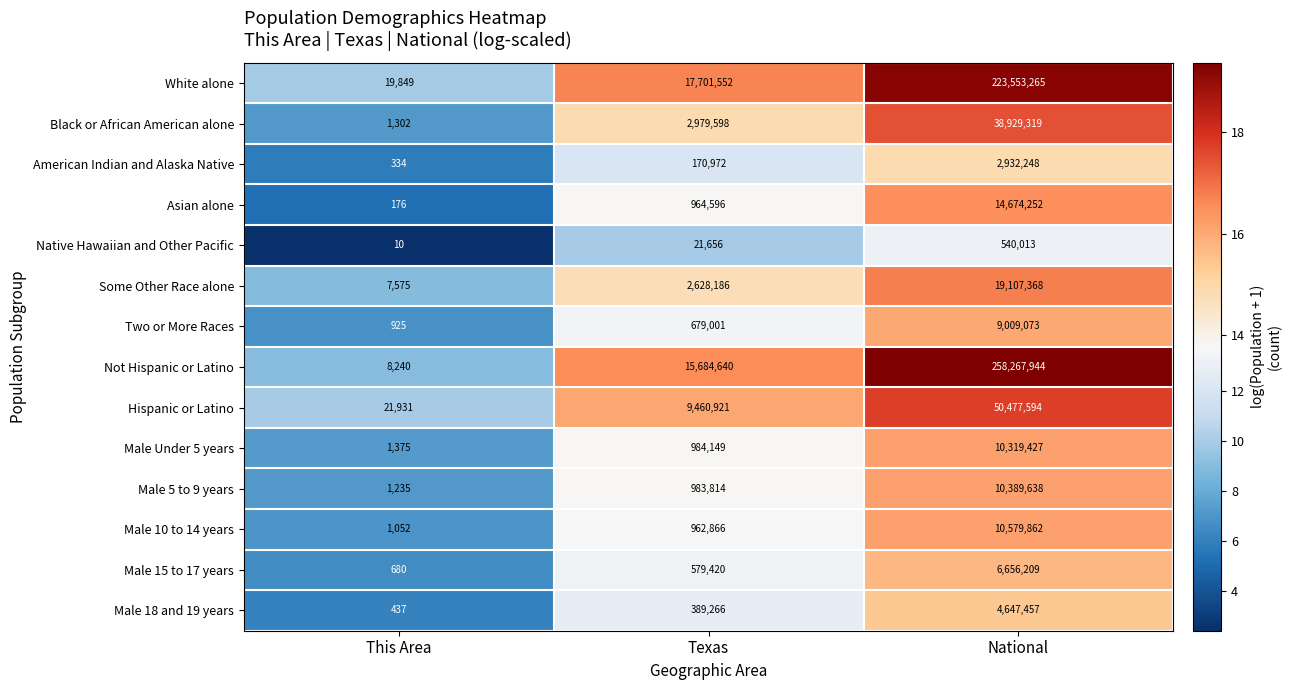

Which series has the largest total across all categories?

Not Hispanic or Latino